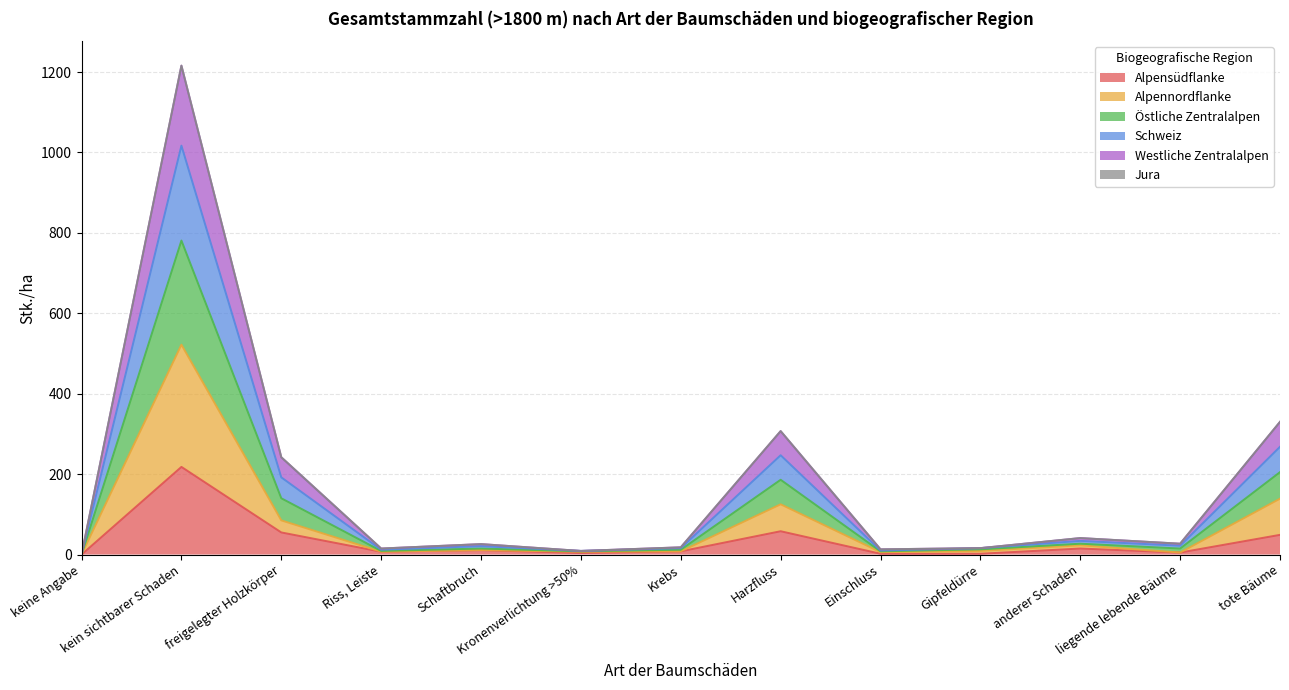

How many interior local valleys does the Schweiz series have?

4